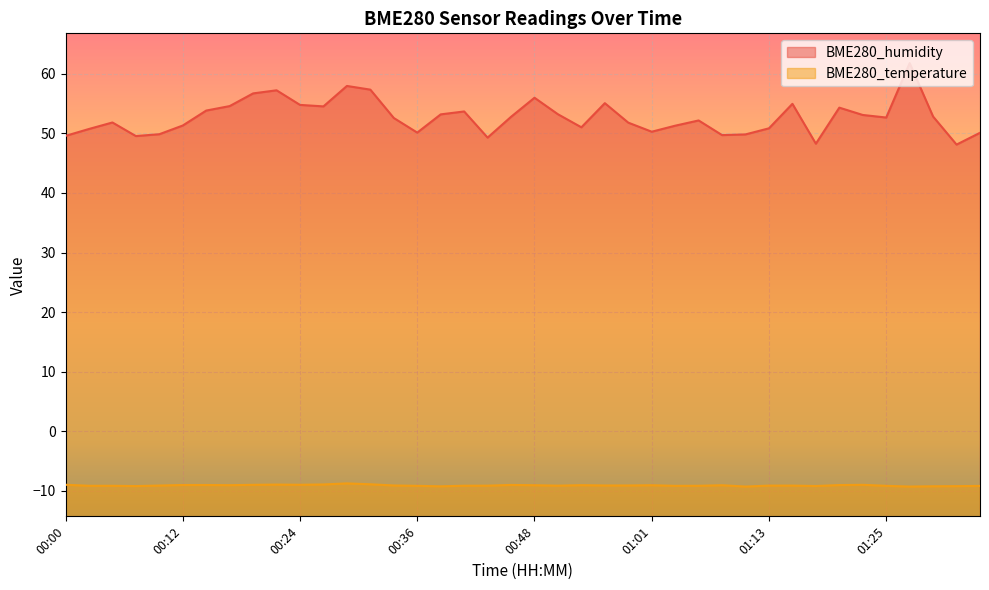

True or false: BME280_temperature and BME280_humidity cross at least once.

False